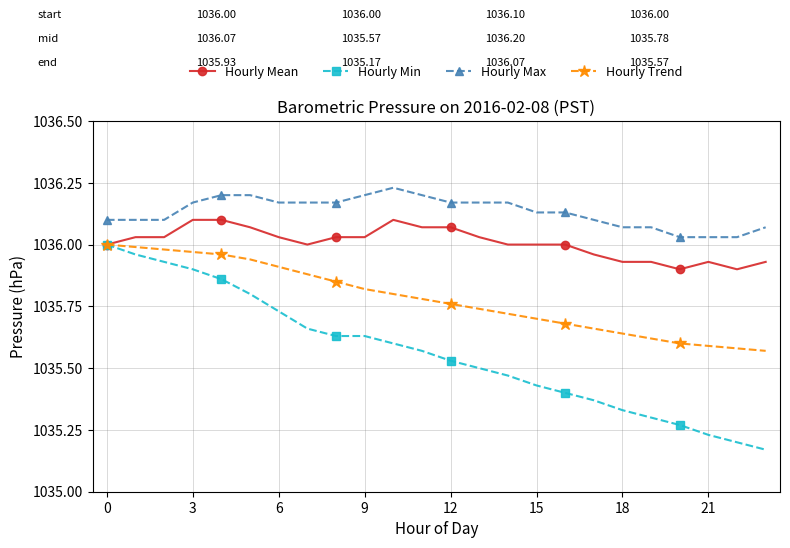

True or false: Hourly Max and Hourly Mean cross at least once.

False